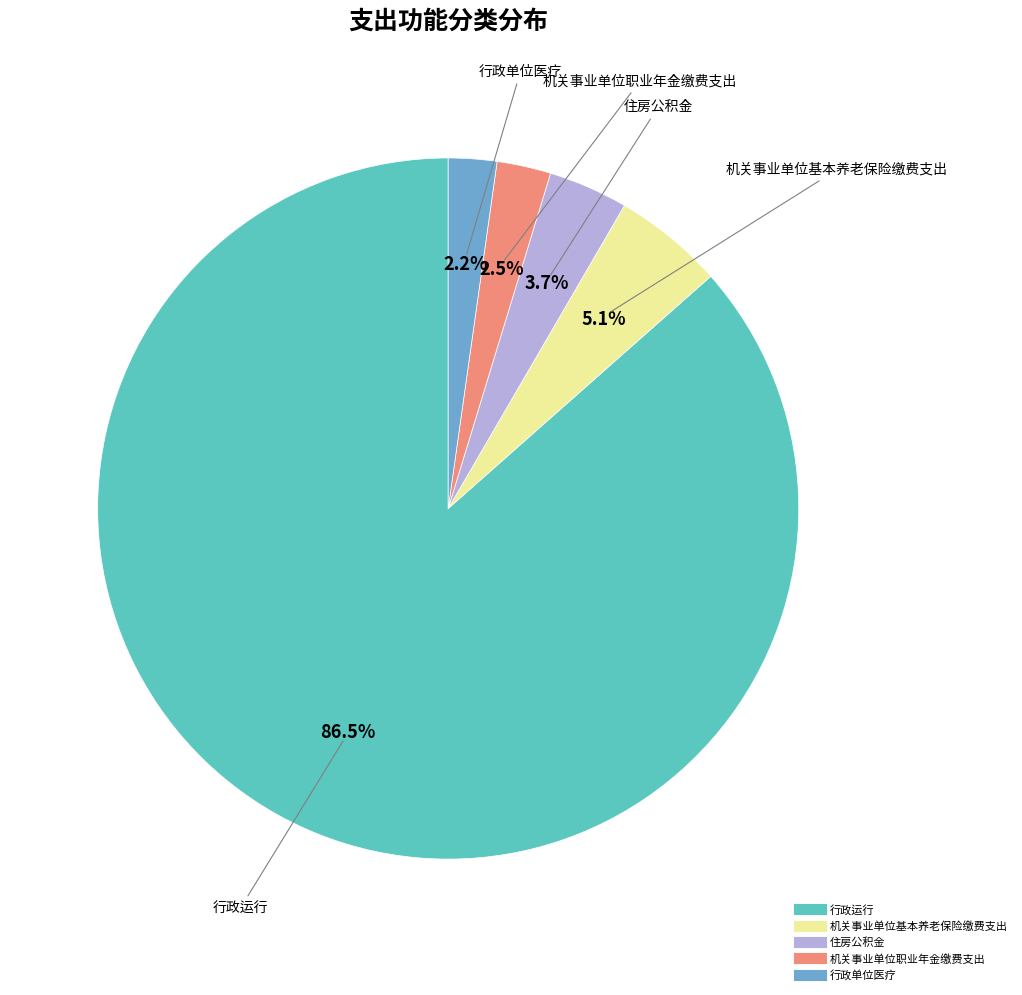

How many slices are in this pie chart?

5